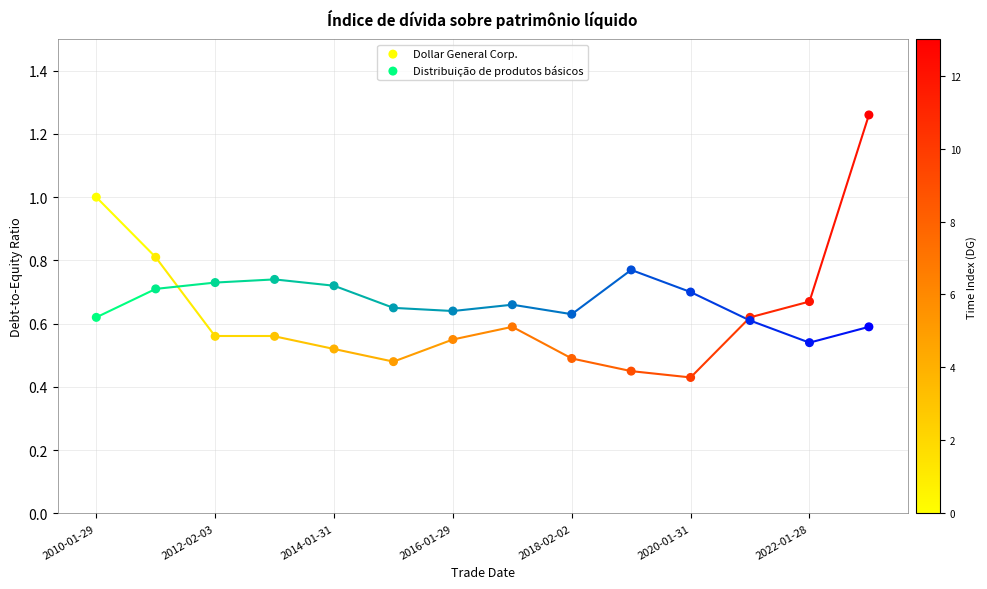

Which series contains the lowest Y value?

Dollar General Corp.